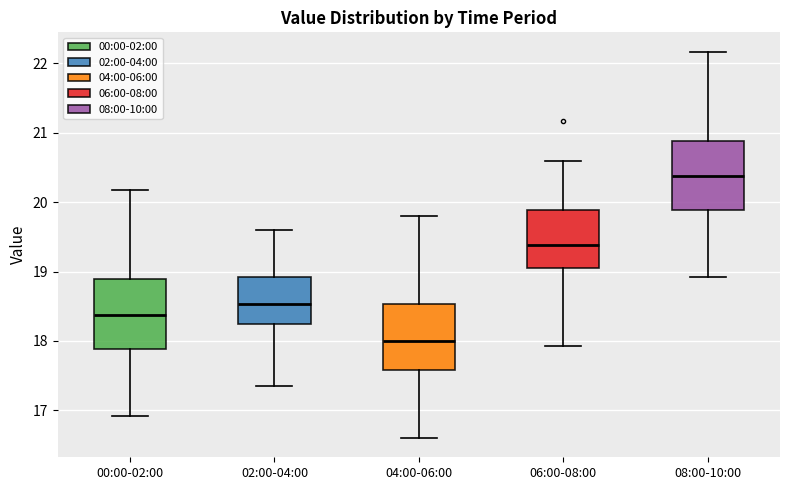

Reading left to right, transcribe this box plot: for each box, give where its median line is, the range the box spans, and where its two whiskers end, as read against the y-axis. The values are not printed on the chart, so give them approximately, as read against the axis.

00:00-02:00: median 18.4, box 17.9 to 18.9, whiskers 16.9 to 20.2
02:00-04:00: median 18.5, box 18.2 to 18.9, whiskers 17.4 to 19.6
04:00-06:00: median 18.0, box 17.6 to 18.5, whiskers 16.6 to 19.8
06:00-08:00: median 19.4, box 19.1 to 19.9, whiskers 17.9 to 20.6
08:00-10:00: median 20.4, box 19.9 to 20.9, whiskers 18.9 to 22.2